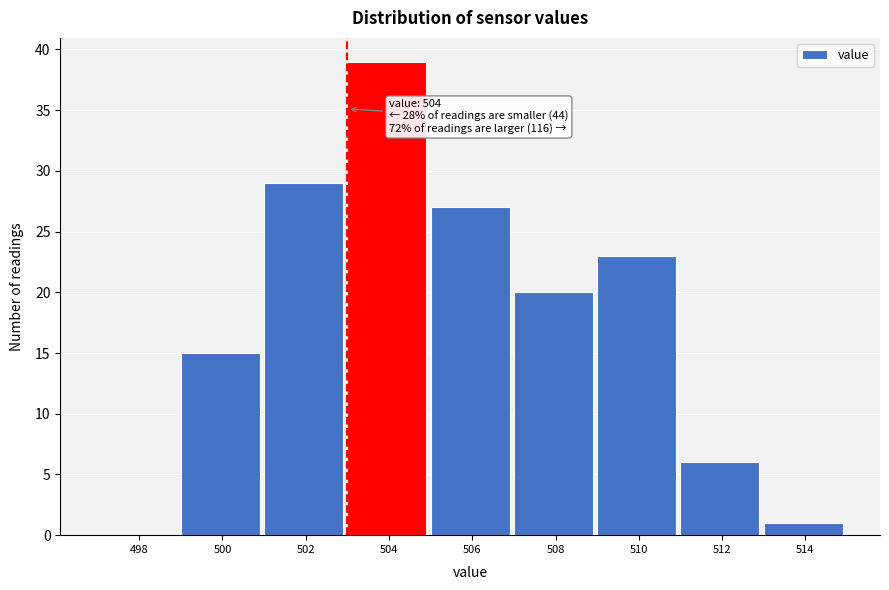

Reading left to right, transcribe all the data shown in this chart.

498=0	500=15	502=29	504=39	506=27	508=20	510=23	512=6	514=1